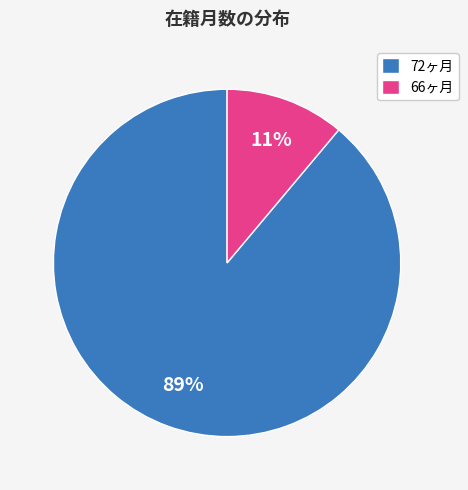

True or false: 72ヶ月 accounts for 89% of the total.

True